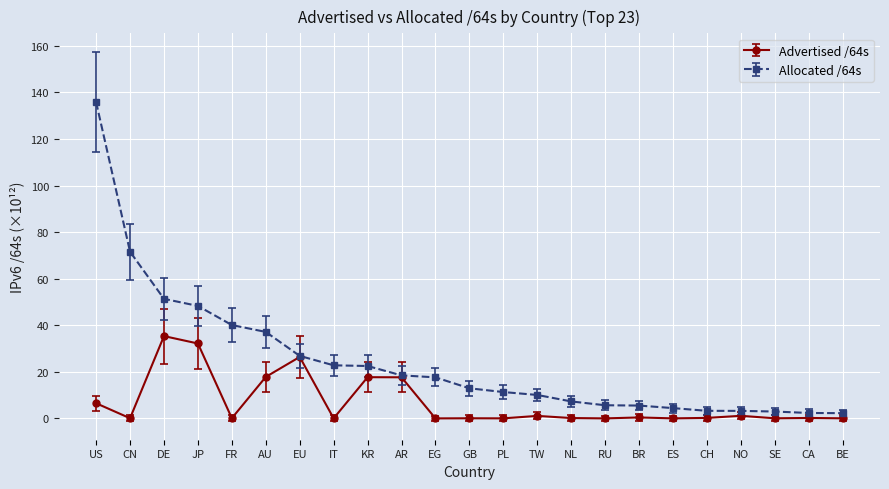

Where is Allocated /64s nearest to the value 69?

CN